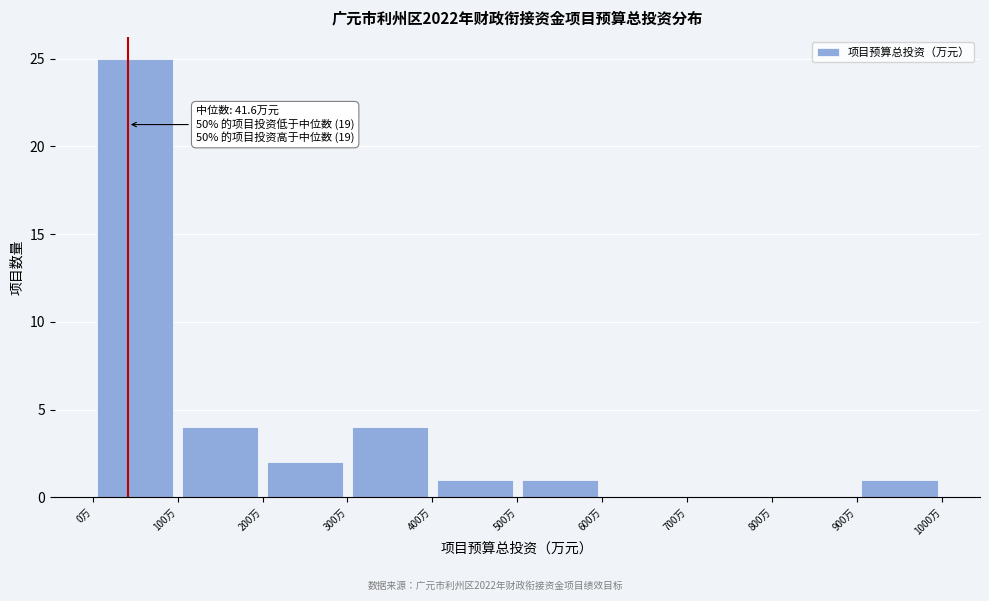

Which range on the x-axis has the tallest bar?

0 to 100